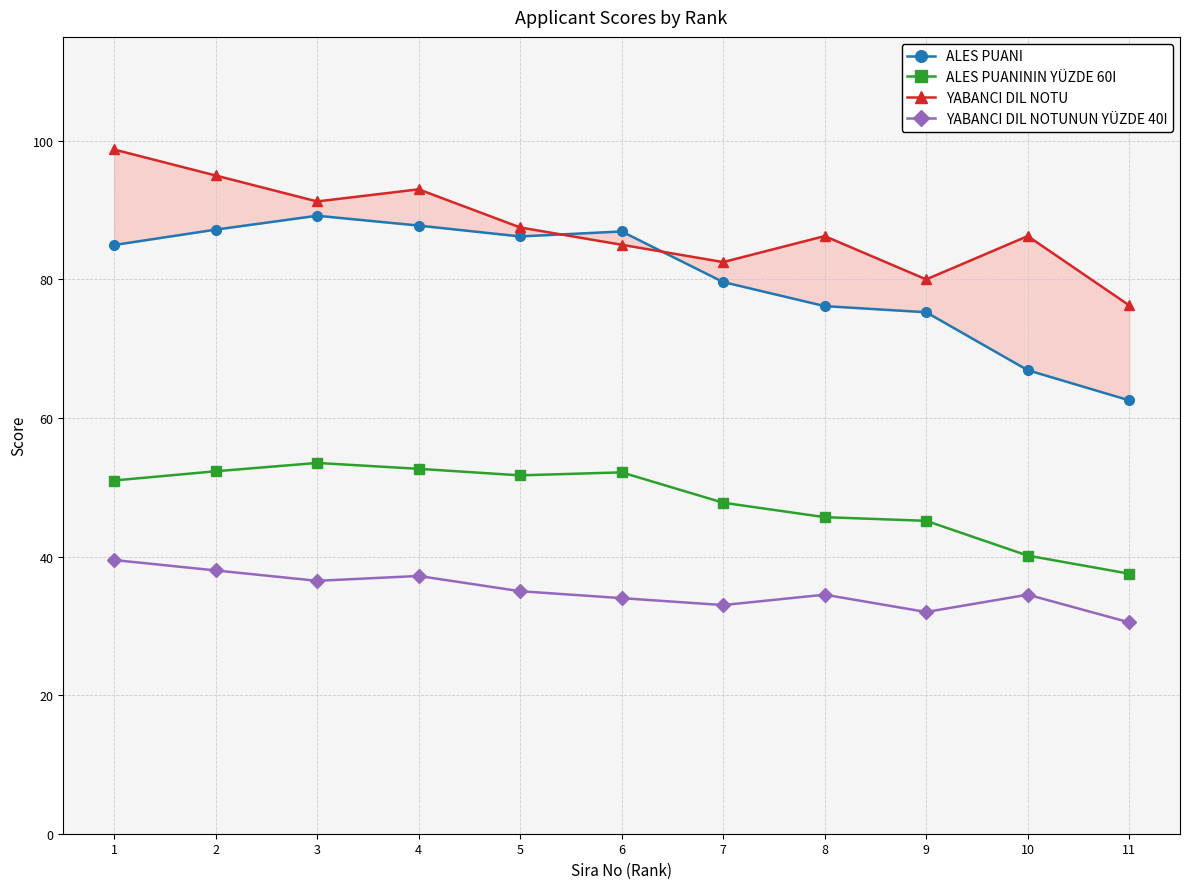

Reading left to right, what are all the values shown in this chart?

ALES PUANI: 85.0	87.2	89.2	87.8	86.2	86.9	79.6	76.1	75.3	66.9	62.5
ALES PUANININ YÜZDE 60I: 51.0	52.3	53.5	52.7	51.7	52.2	47.8	45.7	45.2	40.1	37.5
YABANCI DIL NOTU: 98.8	95.0	91.2	93.0	87.5	85.0	82.5	86.2	80.0	86.2	76.2
YABANCI DIL NOTUNUN YÜZDE 40I: 39.5	38.0	36.5	37.2	35.0	34.0	33.0	34.5	32.0	34.5	30.5